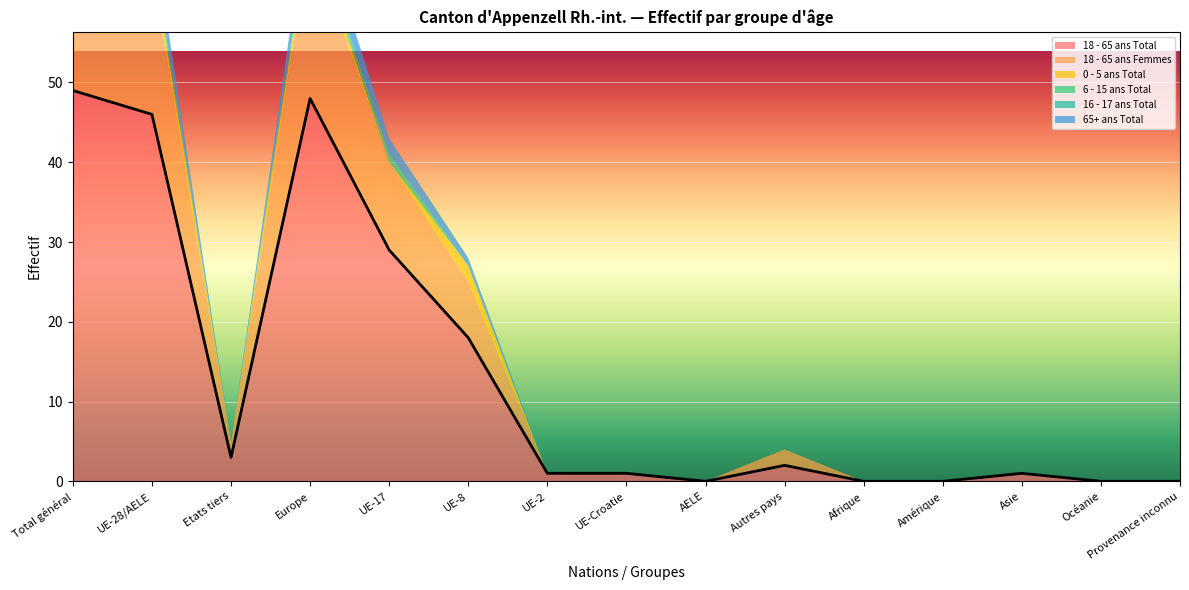

How many interior local peaks does the 65+ ans Total series have?

1